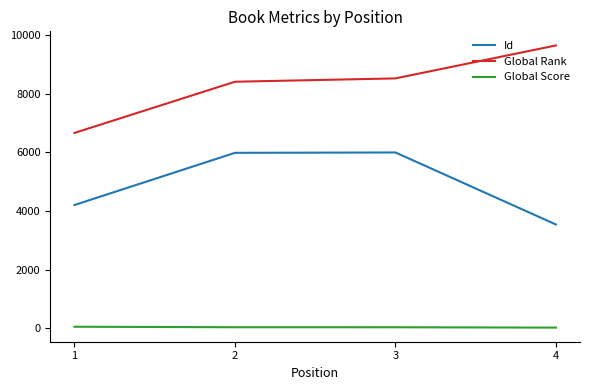

True or false: Global Rank has a value of 13471 at 2.

False